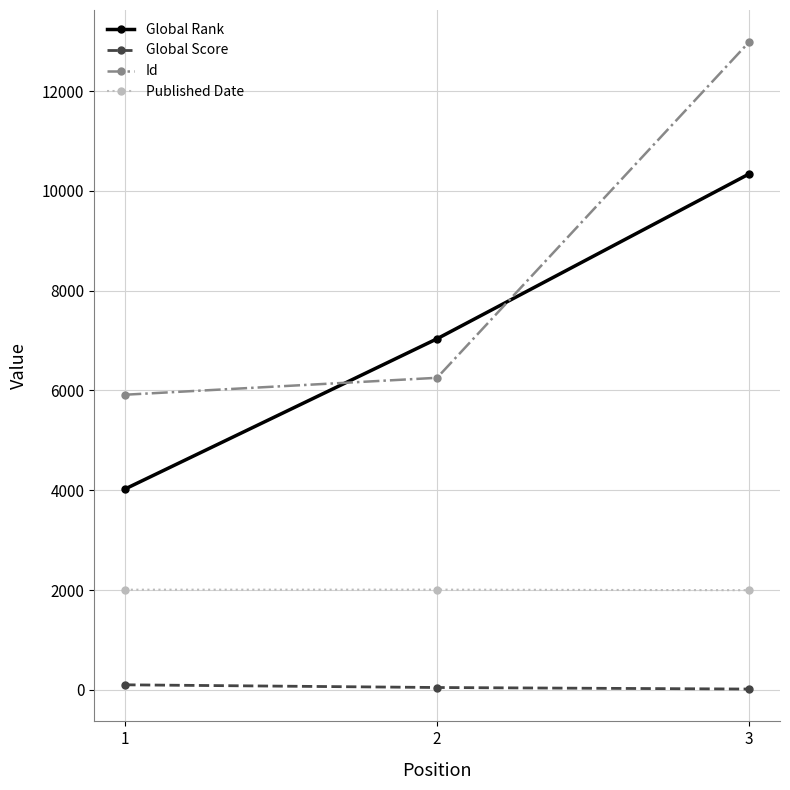

Is this an area chart (filled region under the line)?

No